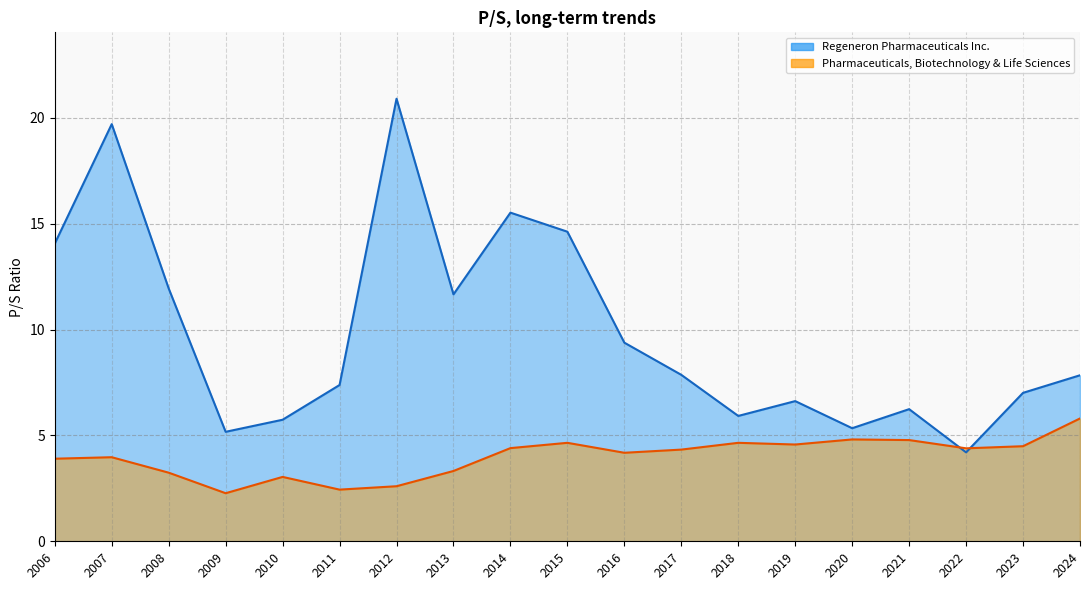

At which label is Pharmaceuticals, Biotechnology & Life Sciences closest to 4?

2007